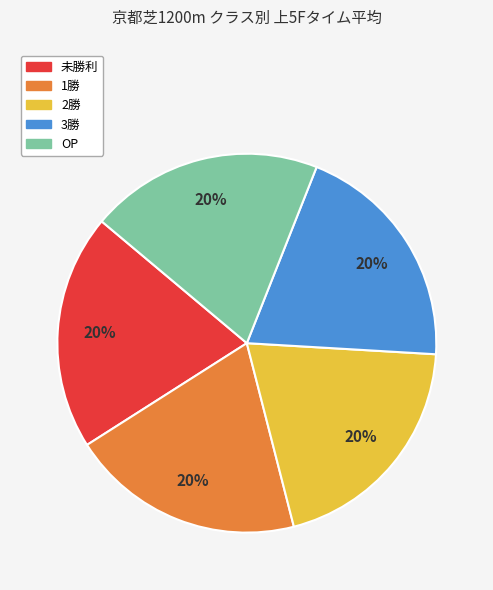

How many slices are in this pie chart?

5